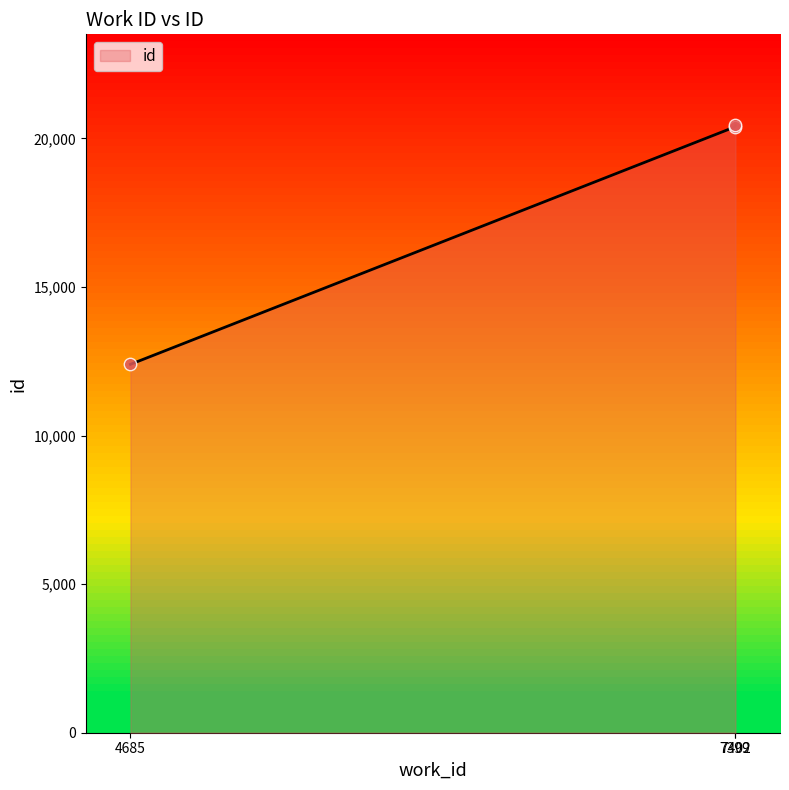

What is the change in value from 4685 to 7399?

+7989